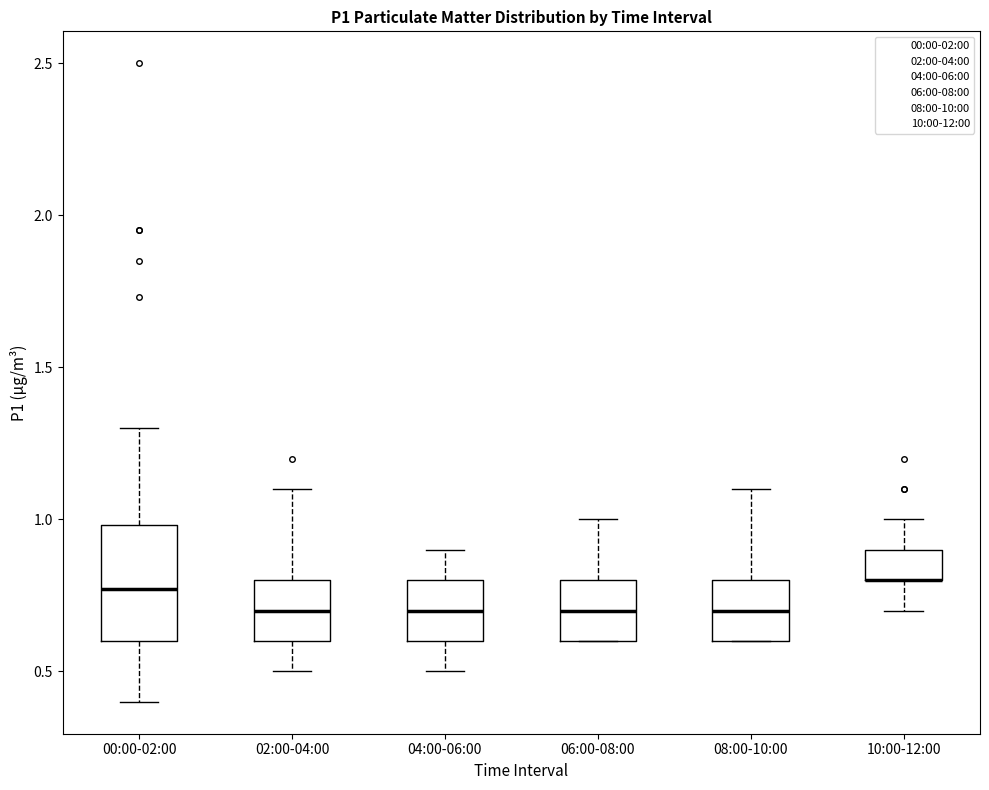

Reading left to right, read every box against the y-axis: the position of its median line, the range the box covers, and the ends of its whiskers. The values are not printed on the chart, so give them approximately, as read against the axis.

00:00-02:00: median 0.75, box 0.60 to 1.00, whiskers 0.40 to 1.30
02:00-04:00: median 0.70, box 0.60 to 0.80, whiskers 0.50 to 1.10
04:00-06:00: median 0.70, box 0.60 to 0.80, whiskers 0.50 to 0.90
06:00-08:00: median 0.70, box 0.60 to 0.80, whiskers 0.60 to 1.00
08:00-10:00: median 0.70, box 0.60 to 0.80, whiskers 0.60 to 1.10
10:00-12:00: median 0.80 (drawn on the box's lower edge), box 0.80 to 0.90, whiskers 0.70 to 1.00